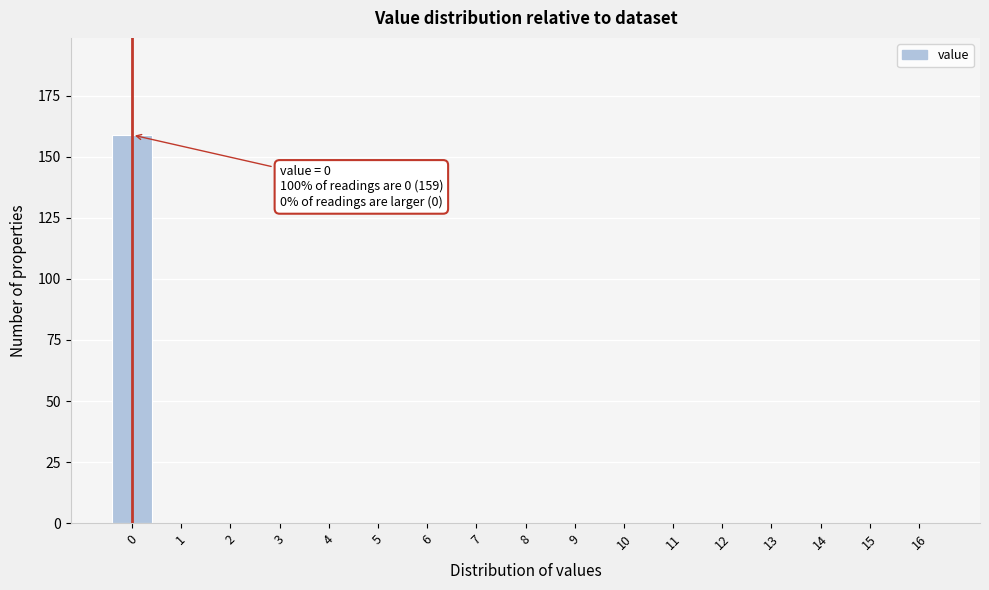

Reading left to right, transcribe all the data shown in this chart.

0=159	1=0	2=0	3=0	4=0	5=0	6=0	7=0	8=0	9=0	10=0	11=0	12=0	13=0	14=0	15=0	16=0